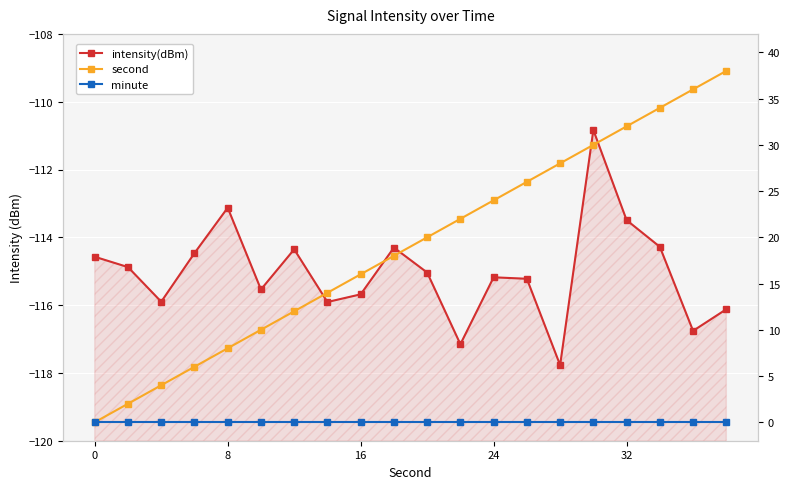

Is it true that second equals 3.0 at 8?

False